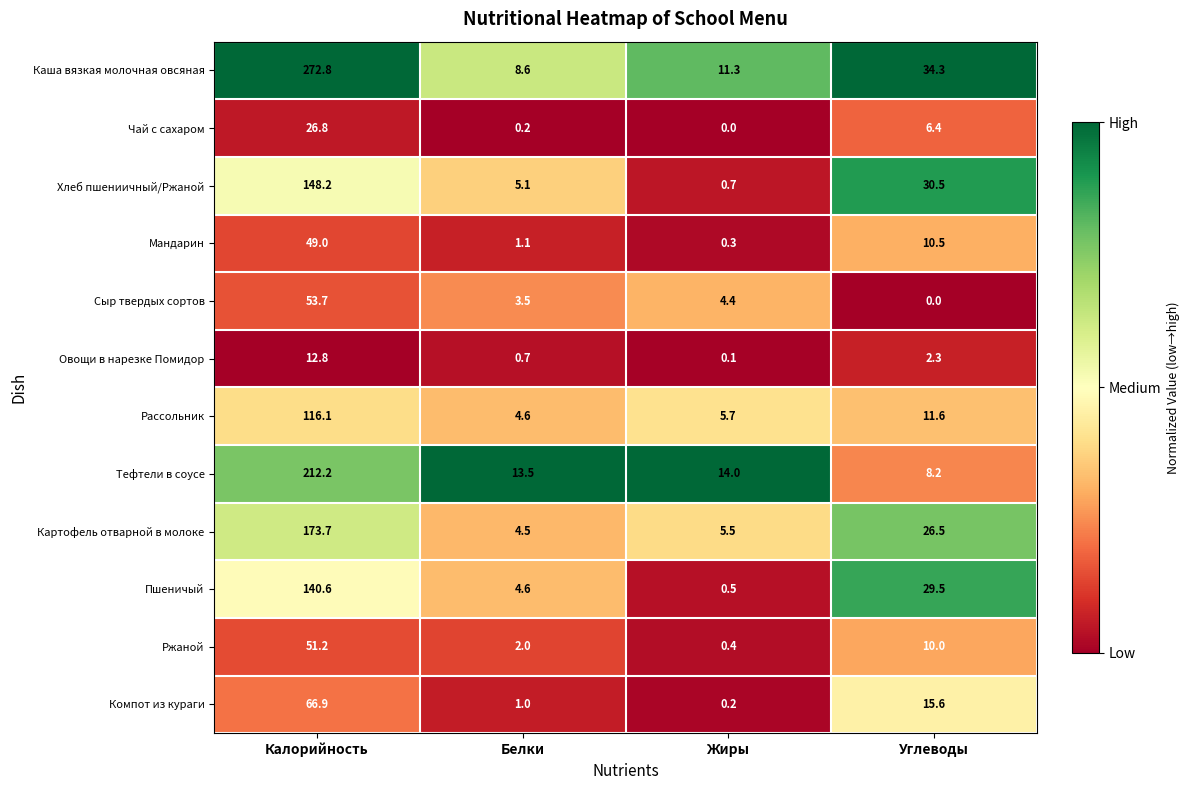

Between Калорийность and Жиры, which series saw the biggest shift?

Каша вязкая молочная овсяная